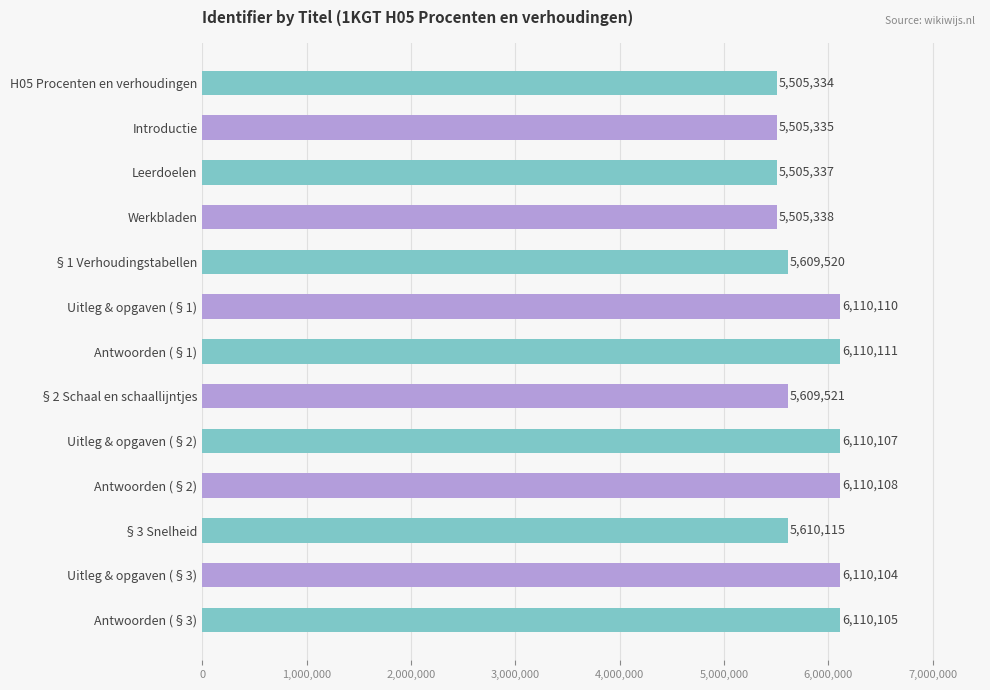

At which label is the value closest to 5807722?

§3 Snelheid